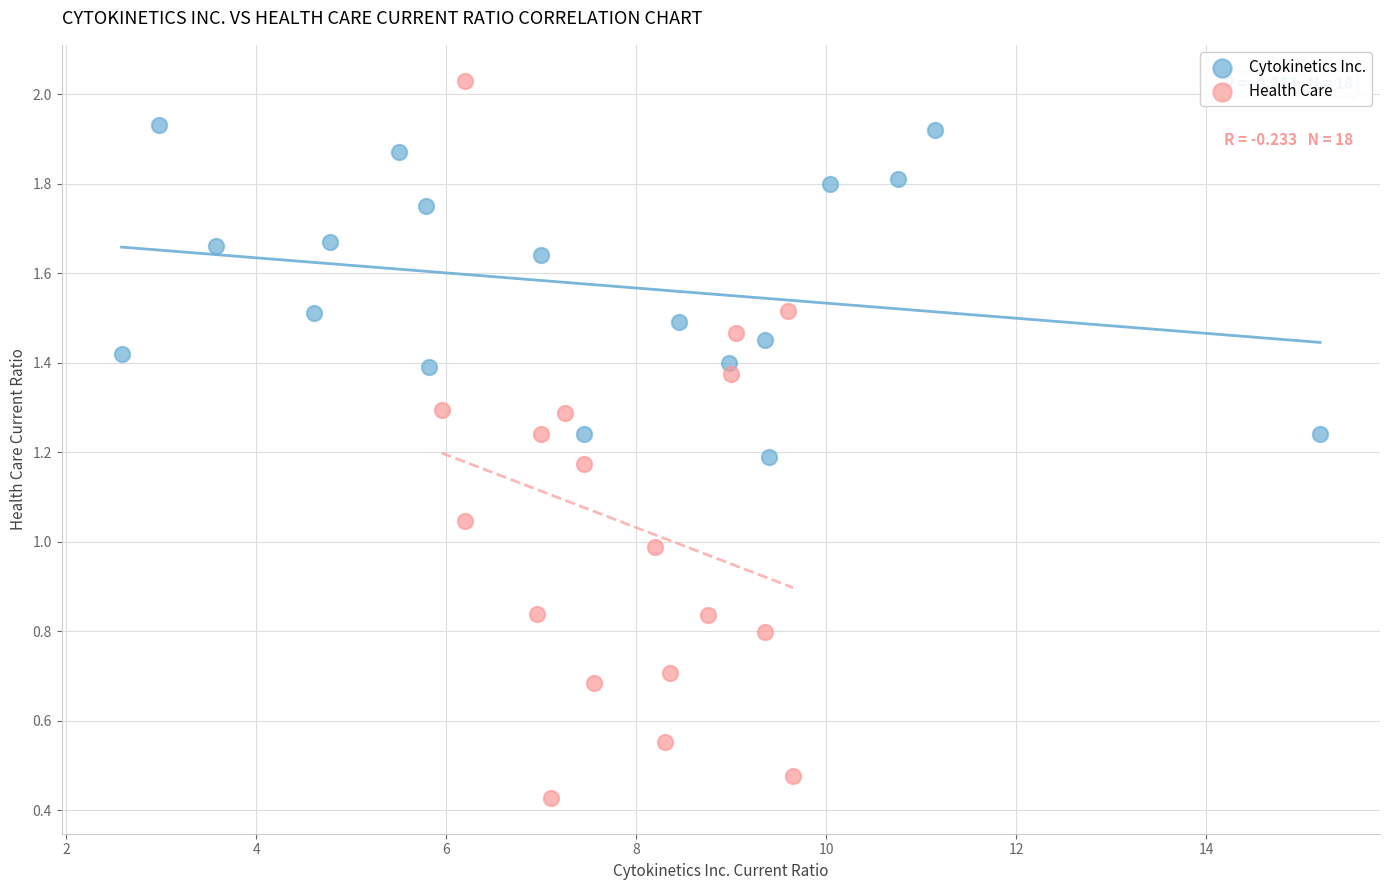

Which series contains the highest Y value?

Health Care